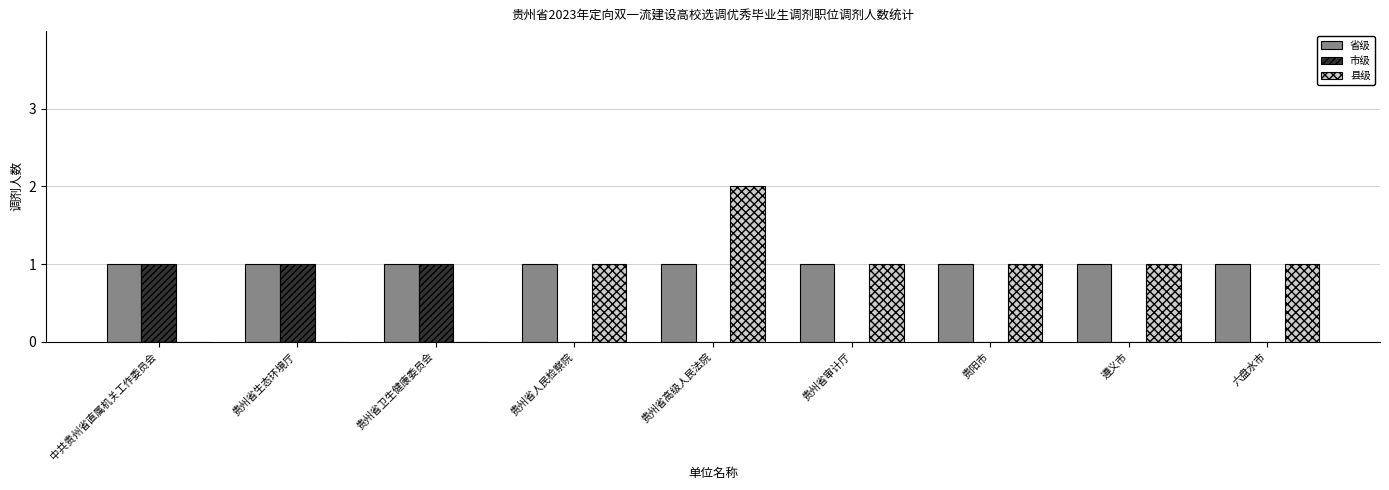

Reading left to right, what are all the values shown in this chart?

省级: 中共贵州省直属机关工作委员会=1	贵州省生态环境厅=1	贵州省卫生健康委员会=1	贵州省人民检察院=1	贵州省高级人民法院=1	贵州省审计厅=1	贵阳市=1	遵义市=1	六盘水市=1
市级: 中共贵州省直属机关工作委员会=1	贵州省生态环境厅=1	贵州省卫生健康委员会=1	贵州省人民检察院=0	贵州省高级人民法院=0	贵州省审计厅=0	贵阳市=0	遵义市=0	六盘水市=0
县级: 中共贵州省直属机关工作委员会=0	贵州省生态环境厅=0	贵州省卫生健康委员会=0	贵州省人民检察院=1	贵州省高级人民法院=2	贵州省审计厅=1	贵阳市=1	遵义市=1	六盘水市=1